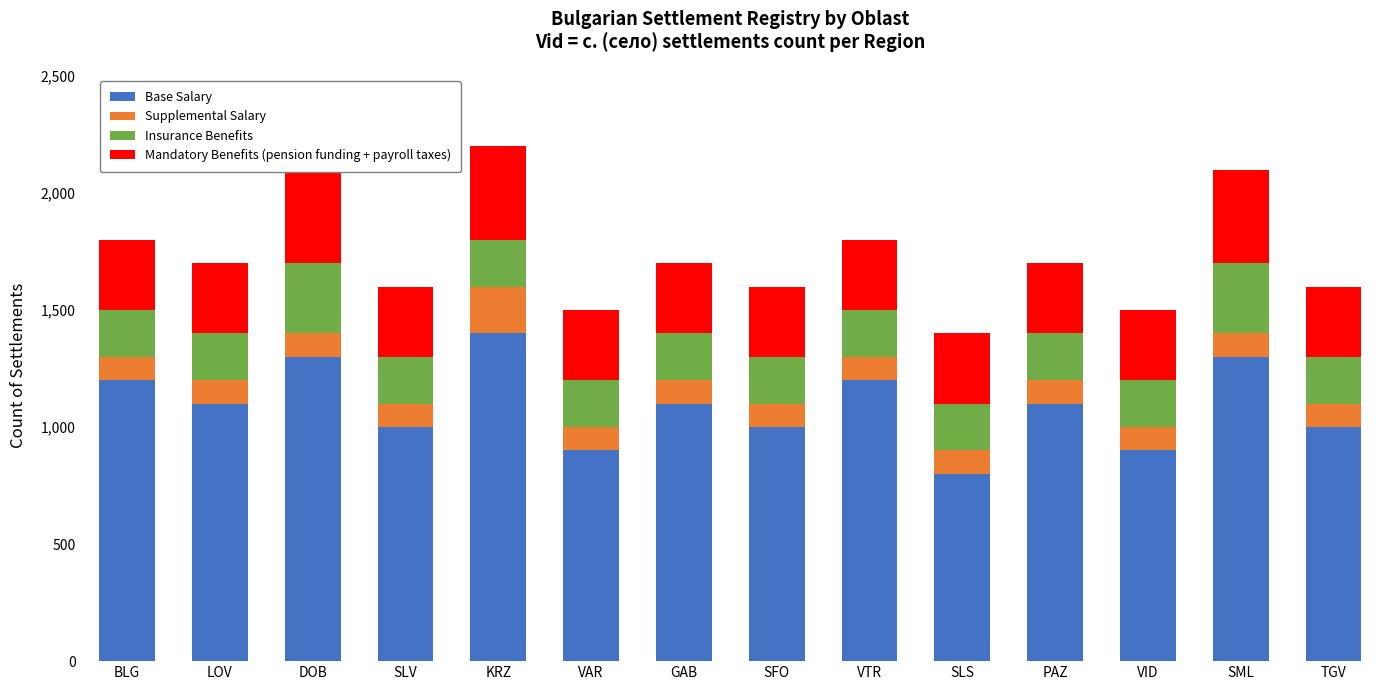

At how many categories does at least one series exceed 804?

13